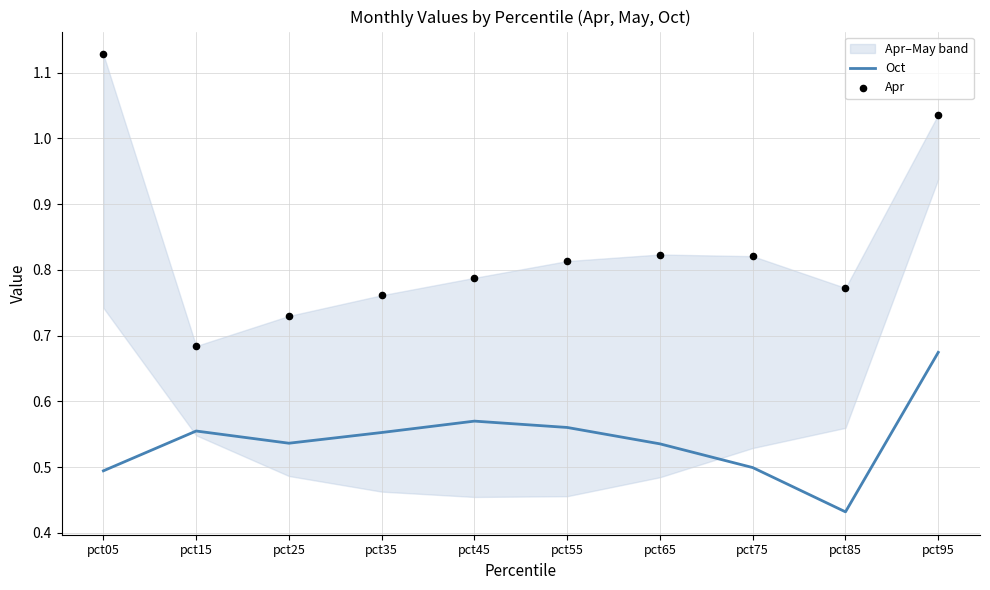

Which series has the largest total across all categories?

Apr